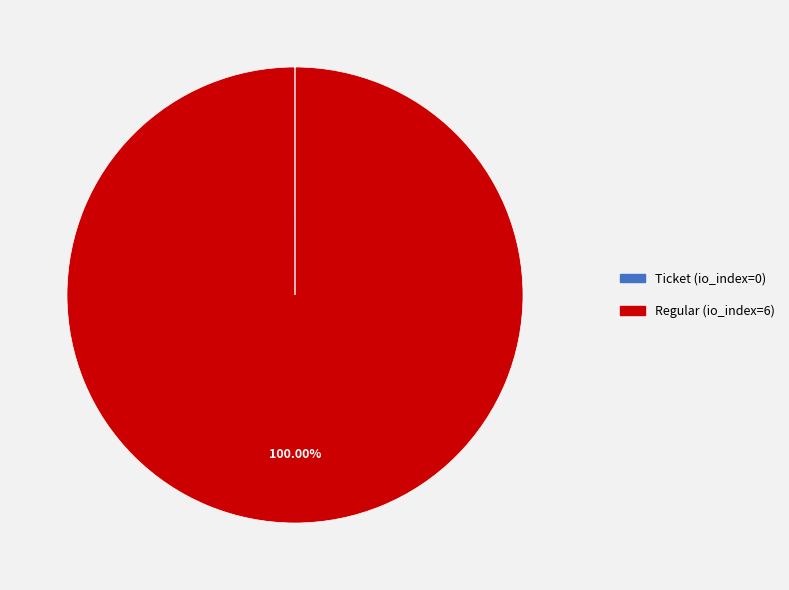

Is there a majority slice in this chart?

Yes